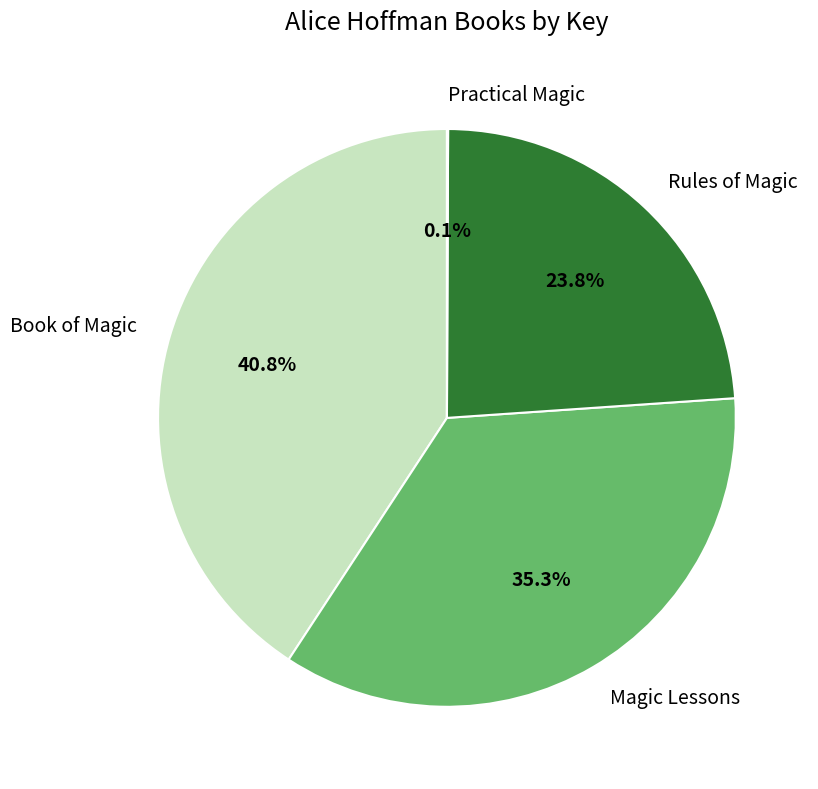

What is the ratio of the value at Rules of Magic to the value at Book of Magic?

0.6